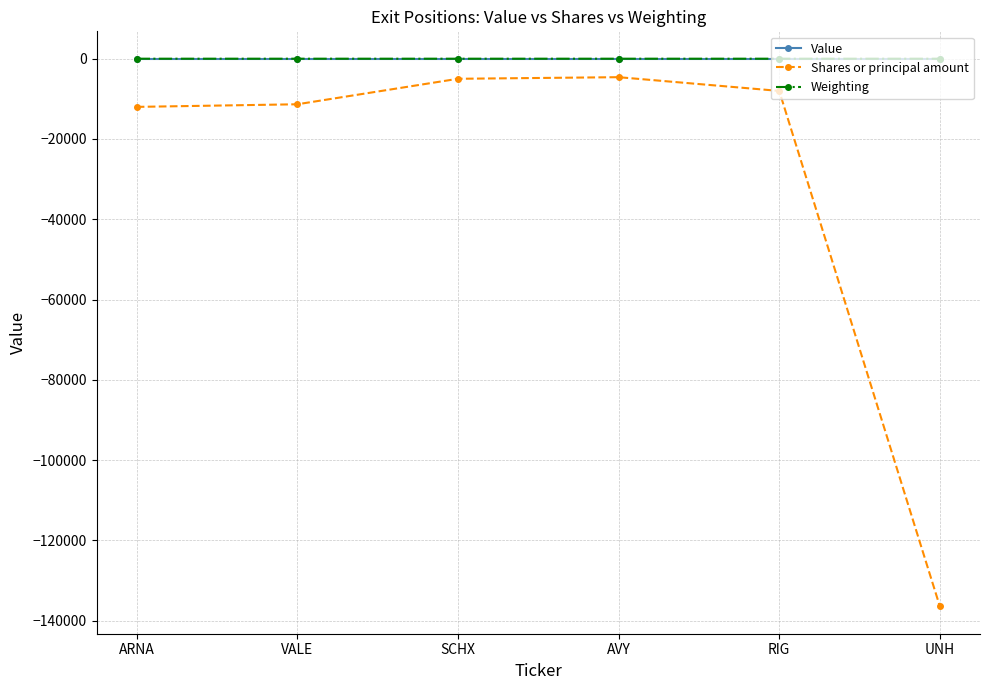

What is the sum of the Shares or principal amount values at ARNA and VALE?

-23350.0